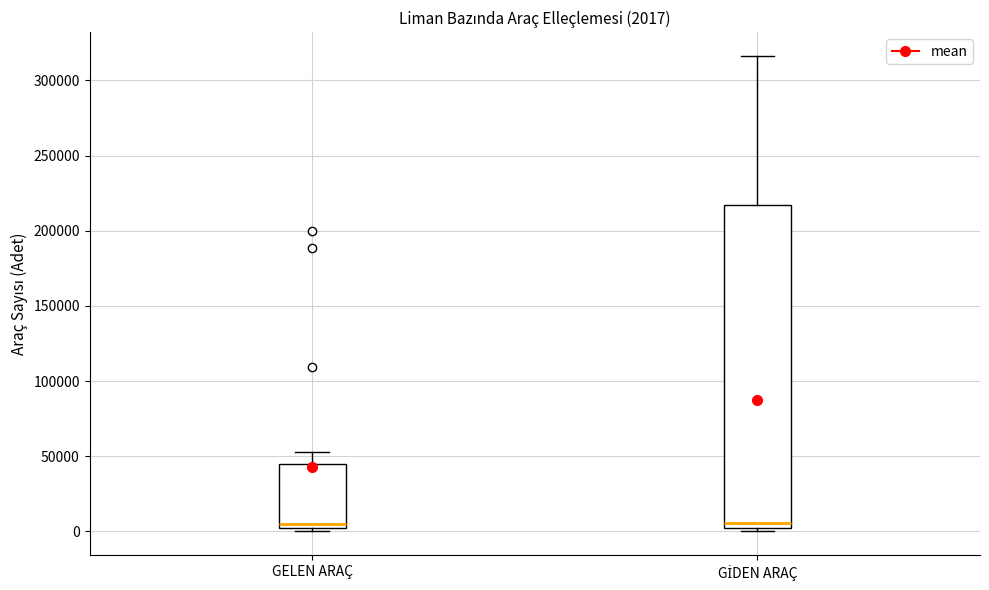

Comparing the boxes themselves (not the whiskers), which one is the tallest?

GİDEN ARAÇ